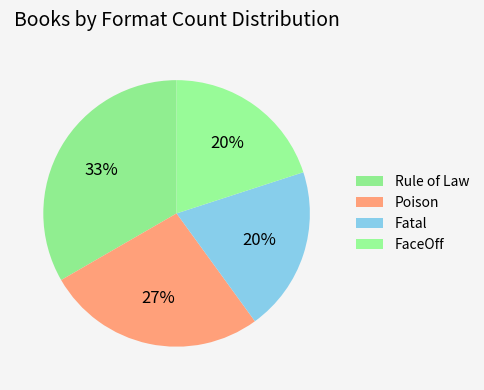

Count the number of slices in the pie.

4